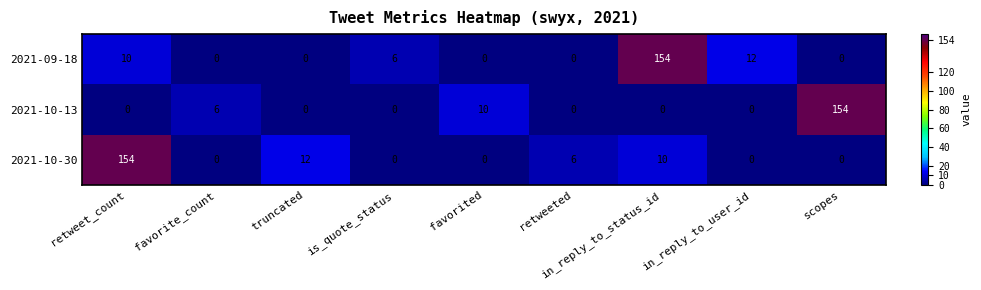

What is the difference between the 2021-09-18 values at favorited and is_quote_status?

6